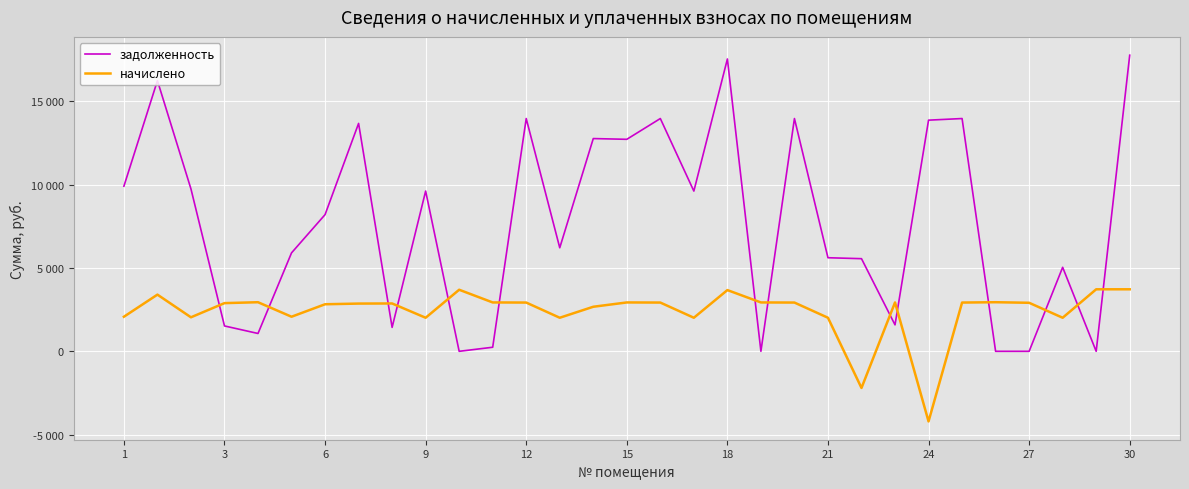

What are all the series names shown in the legend?

задолженность, начислено